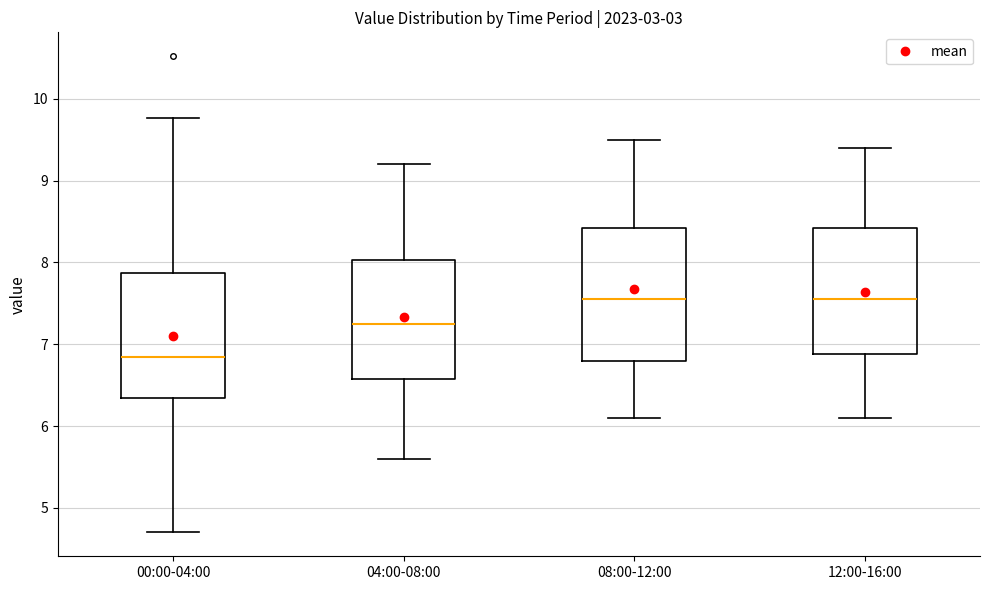

Where is the upper edge of the box for 00:00-04:00 on the y-axis? The values are not printed on the chart, so give them approximately, as read against the axis.

7.9